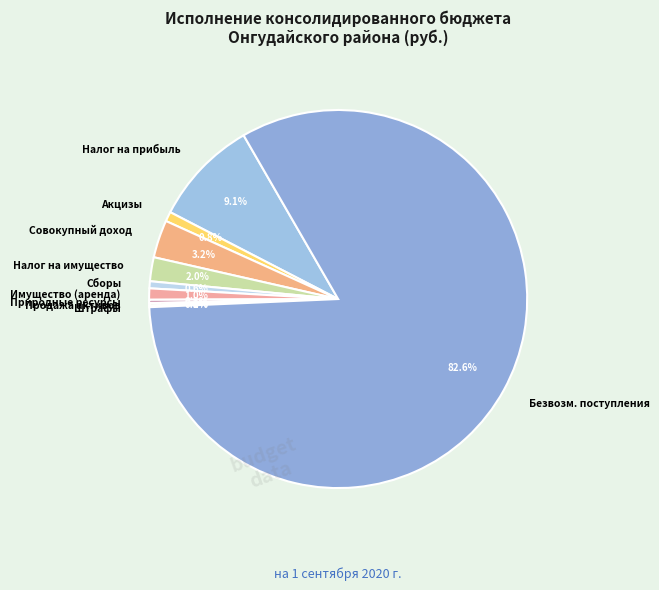

Is the sum of Сборы and Налог на прибыль greater than half?

No